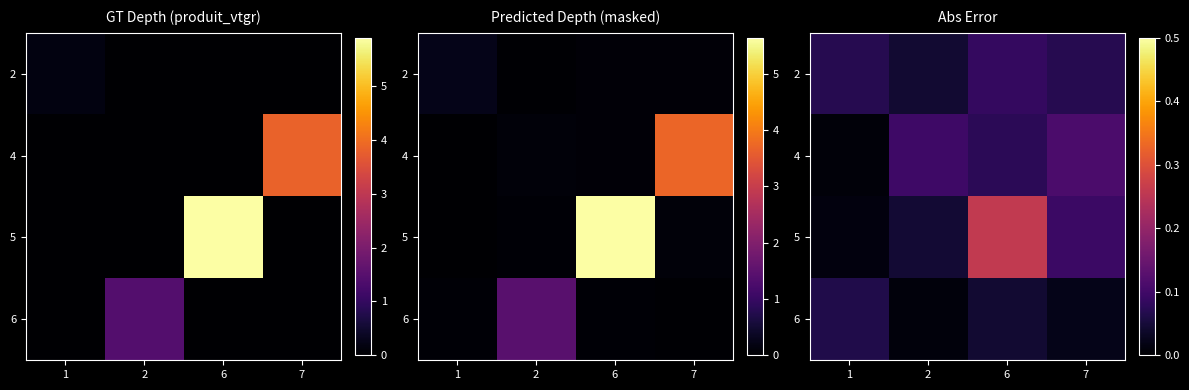

Is it true that 2 equals 0.1 at 2?

False